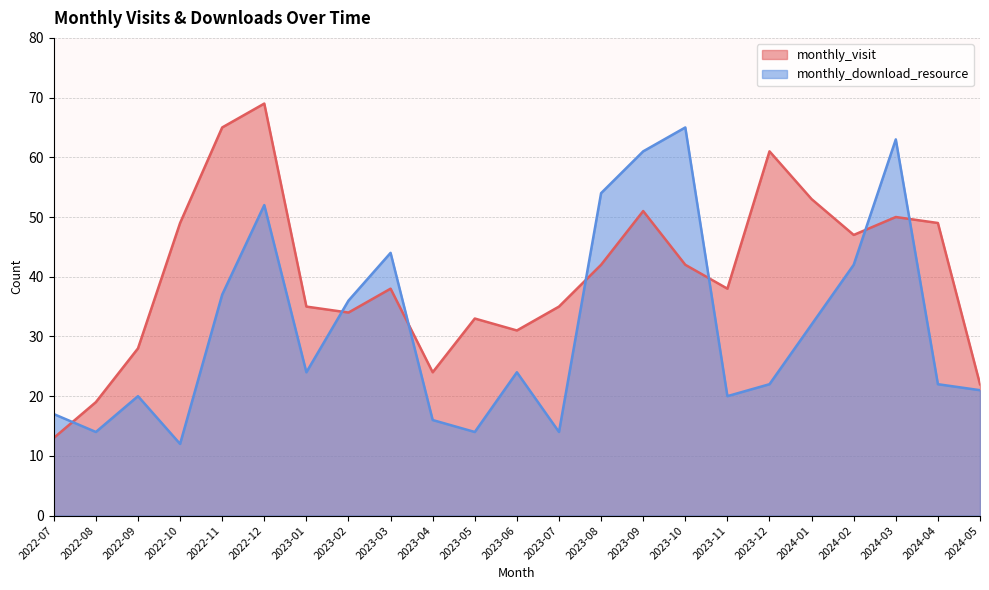

Which series has the widest spread of values?

monthly_visit